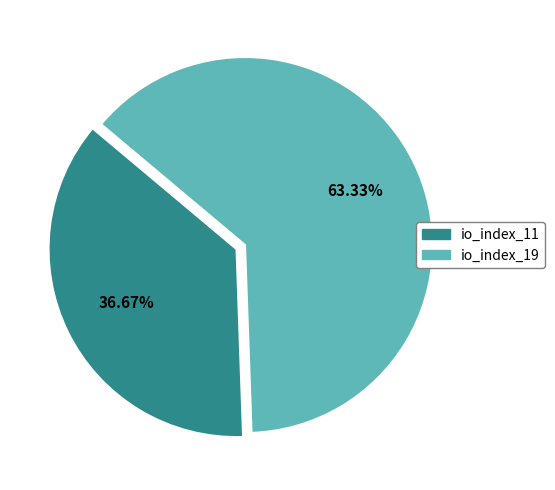

Which category has the smallest portion of the pie?

io_index_11